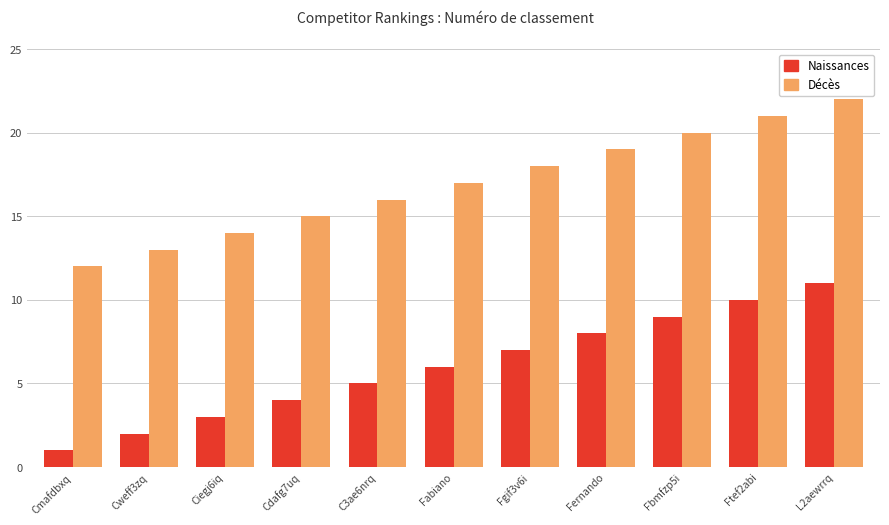

What is the sum of all Décès values?

187